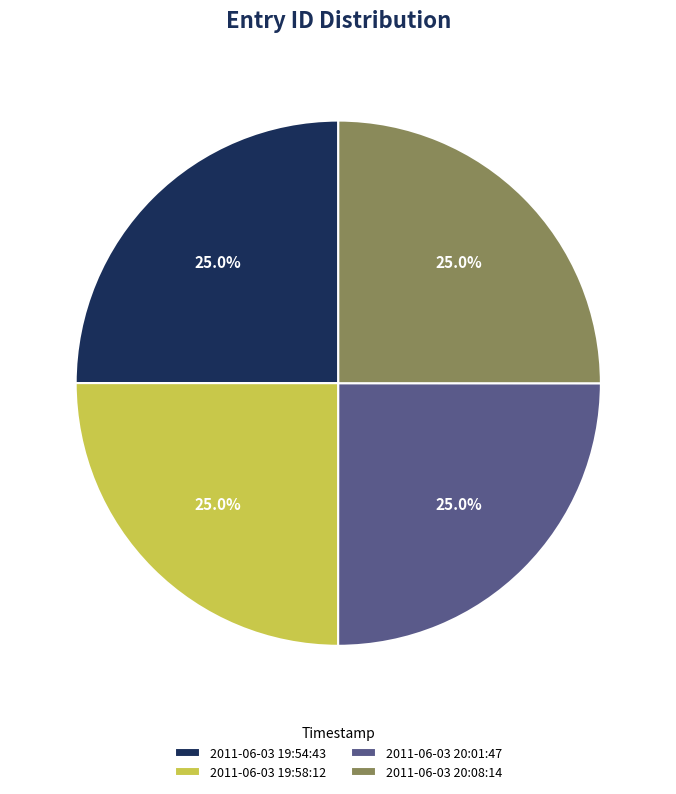

True or false: 2011-06-03 20:08:14 accounts for 17% of the total.

False